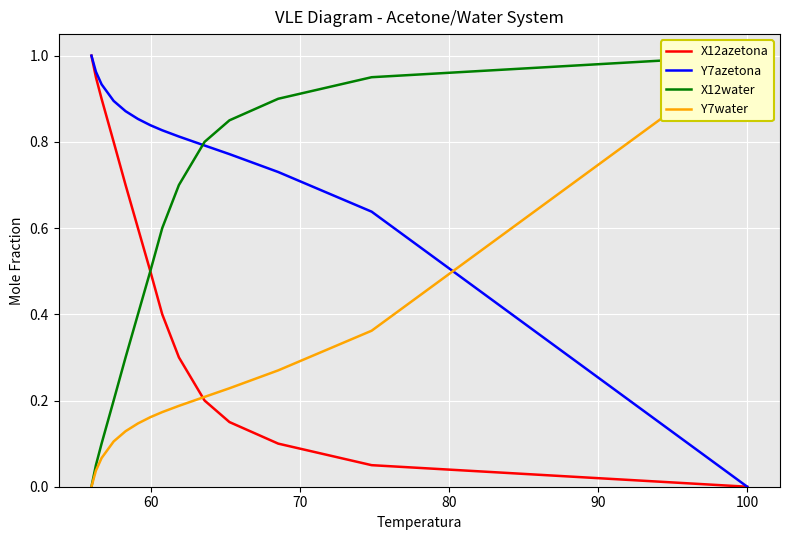

Is this an area chart (filled region under the line)?

No